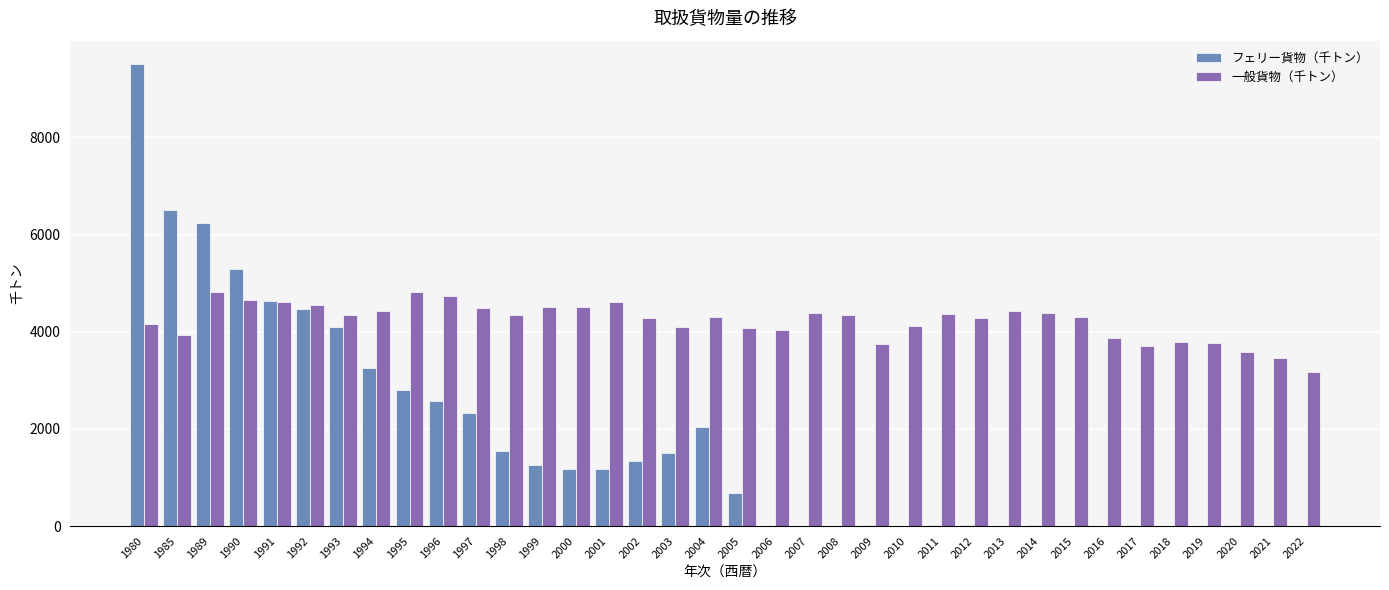

What is the maximum value for フェリー貨物（千トン）?

9515